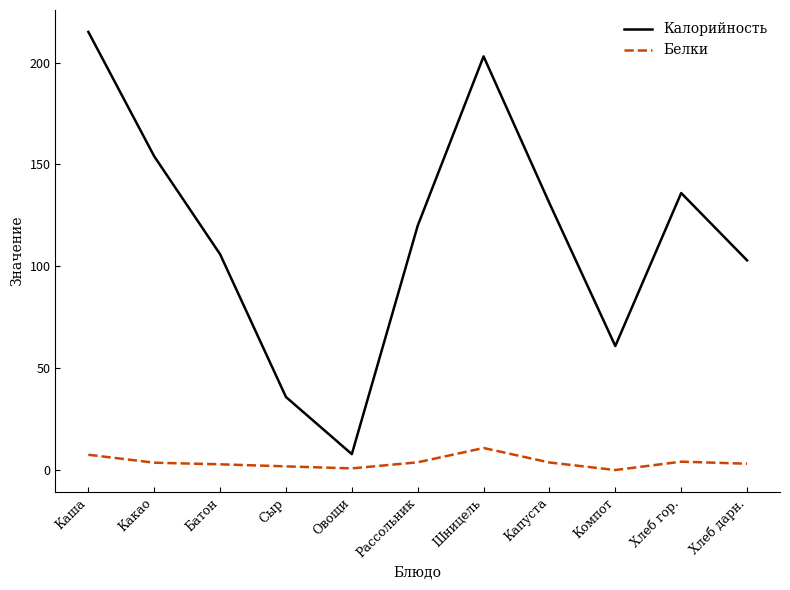

Which series has the widest spread of values?

Калорийность